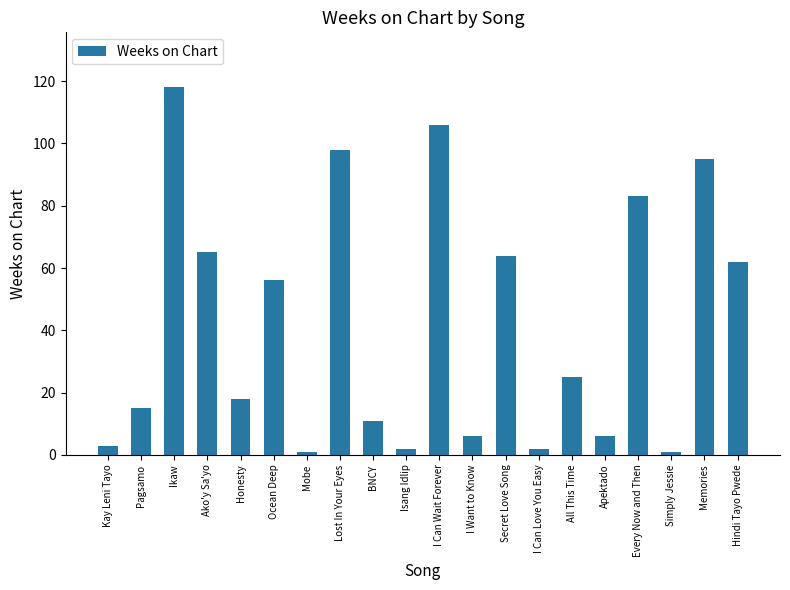

Are the bars grouped side by side (vs. stacked)?

No